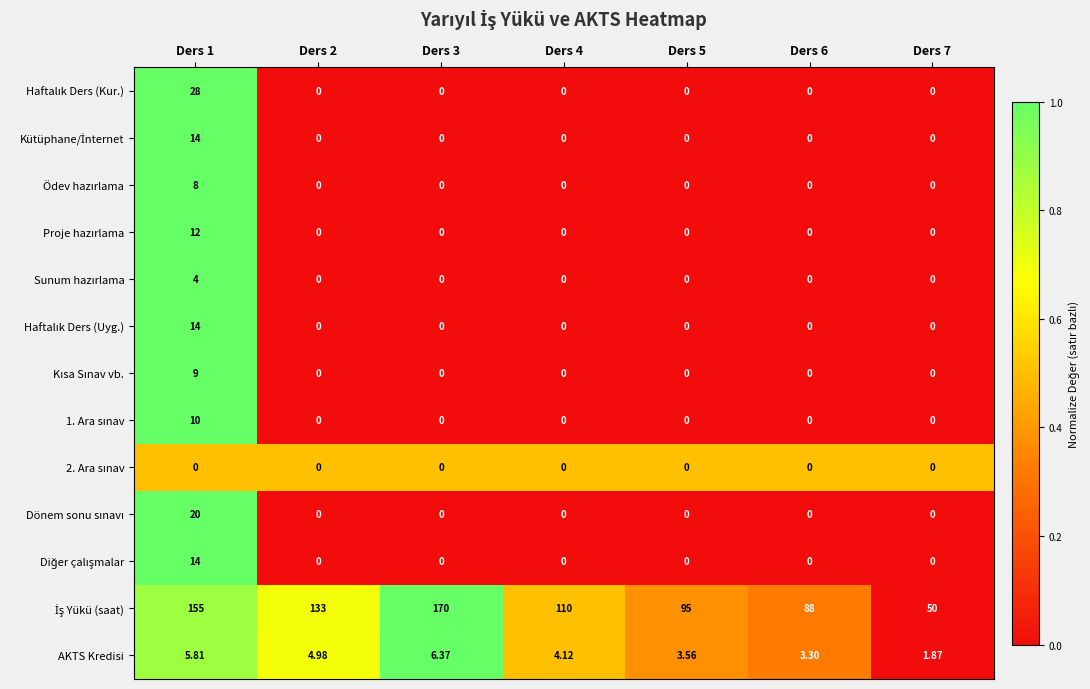

What is the total value across all series at Ders 4?

114.1